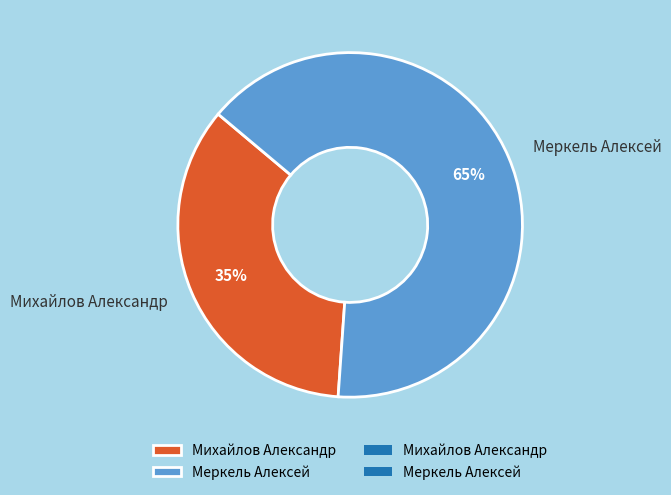

True or false: Меркель Алексей accounts for 53% of the total.

False